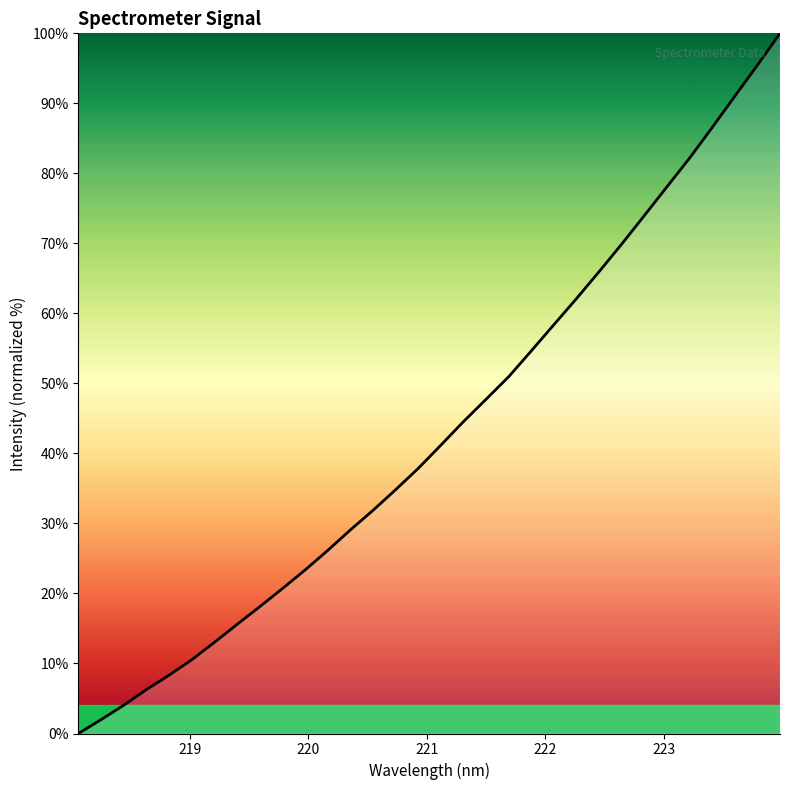

What is the greatest value displayed?

100.0